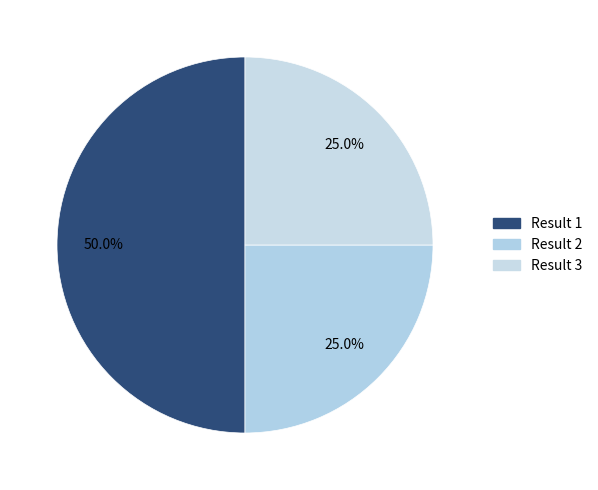

Count the number of slices in the pie.

3